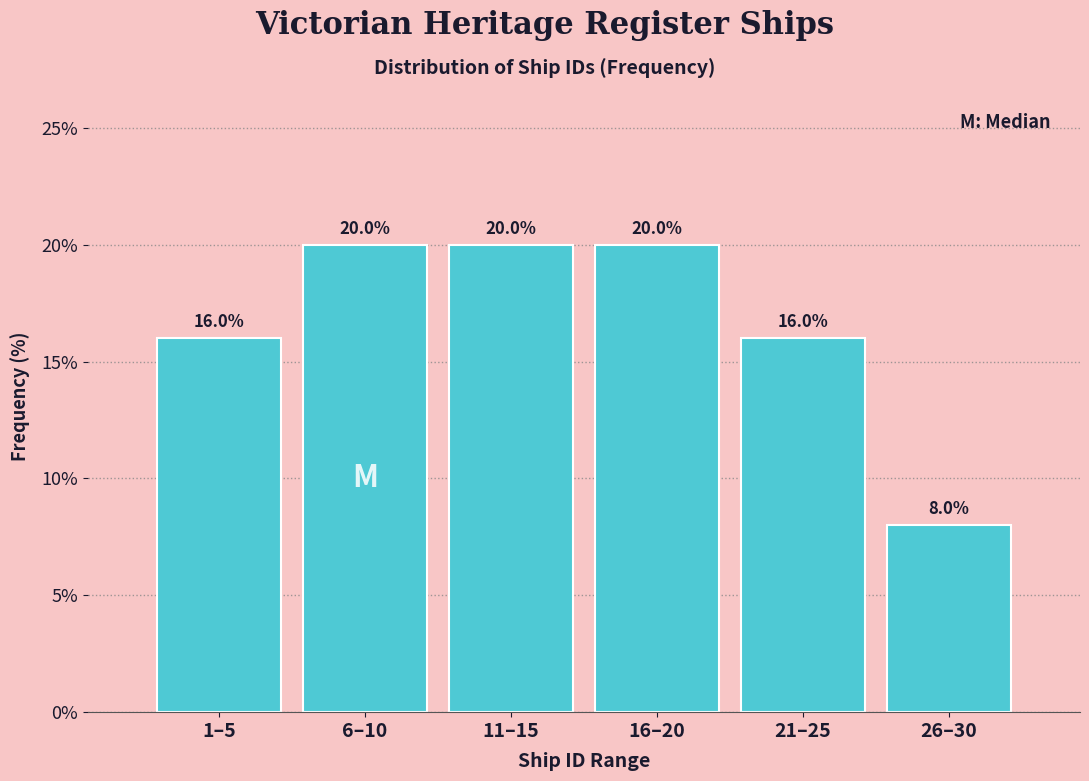

Reading left to right, extract all data points from this chart.

1–5=16	6–10=20	11–15=20	16–20=20	21–25=16	26–30=8